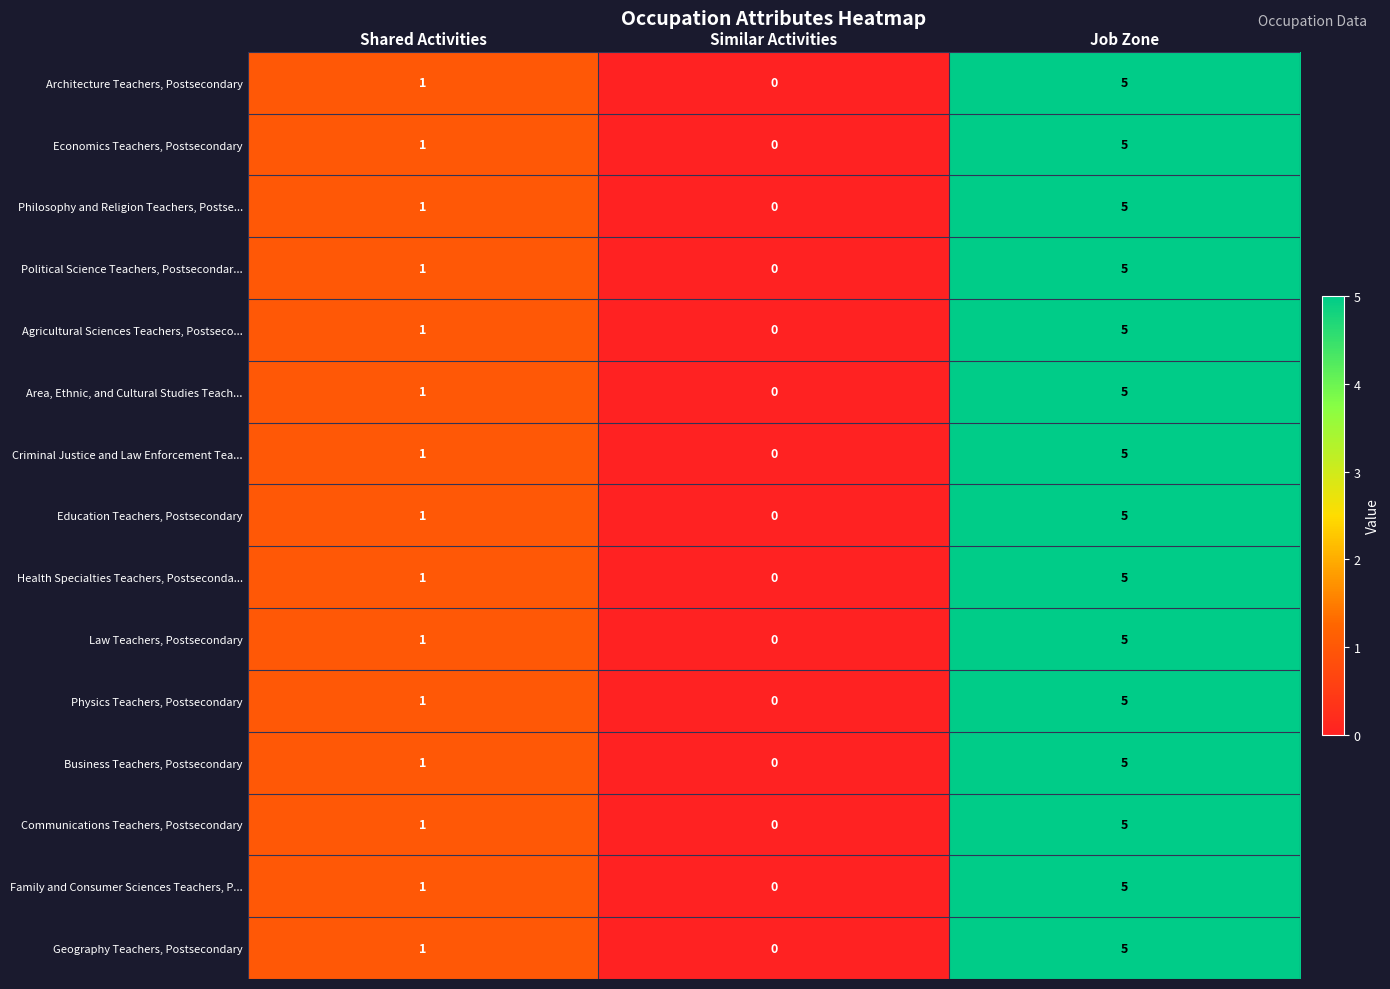

Is it true that Area, Ethnic, and Cultural Studies Teach... equals -2 at Similar Activities?

False